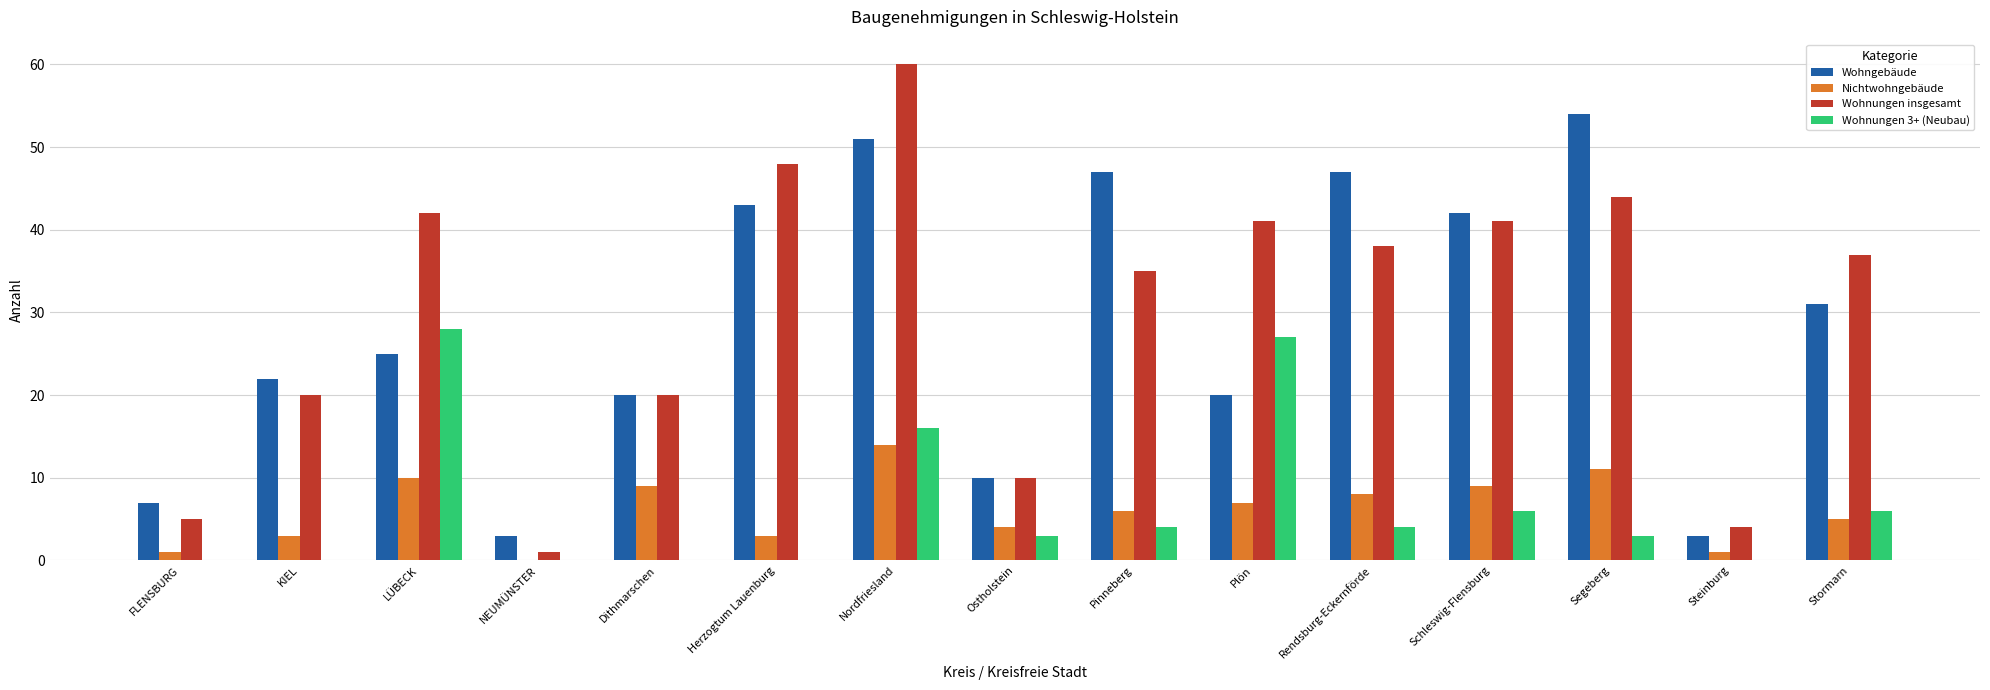

What is the sum of all Nichtwohngebäude values?

91